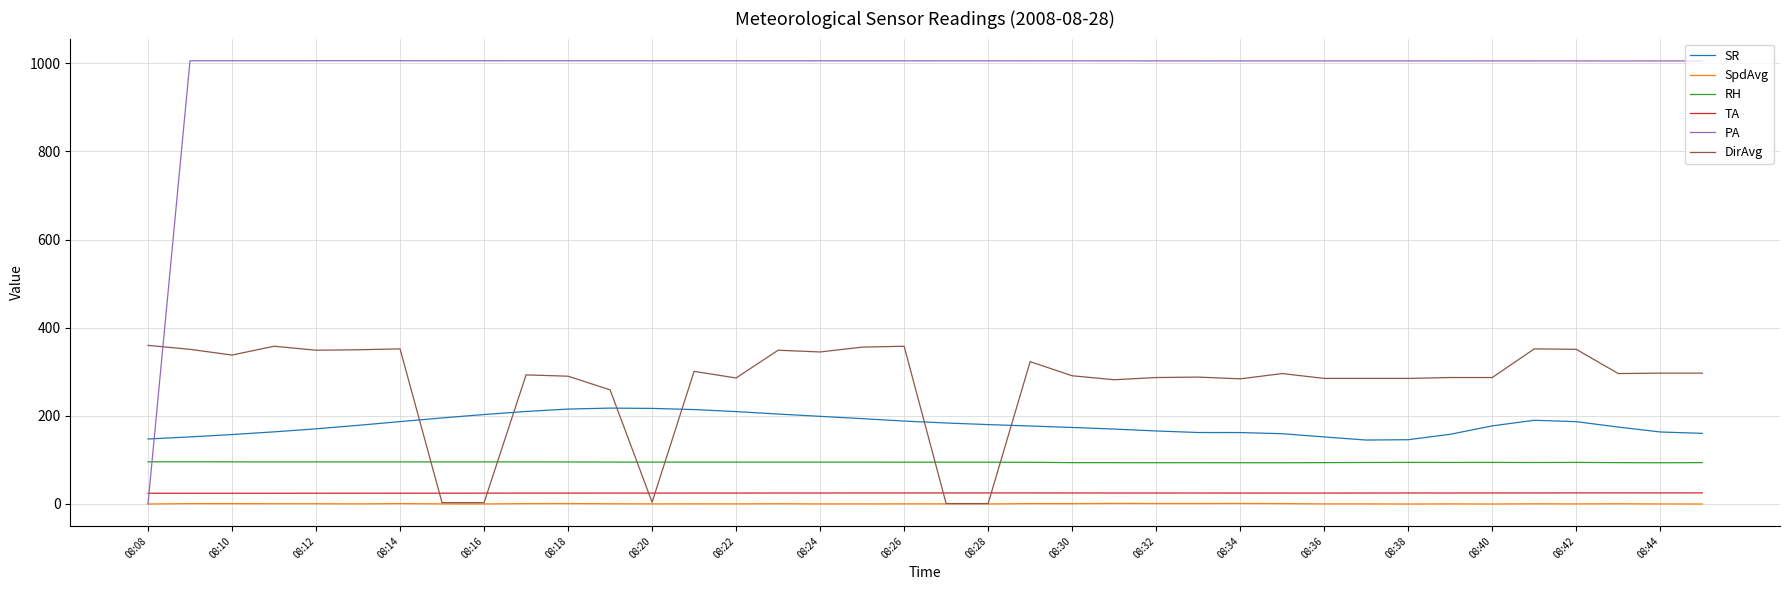

At how many categories does at least one series exceed 899?

37